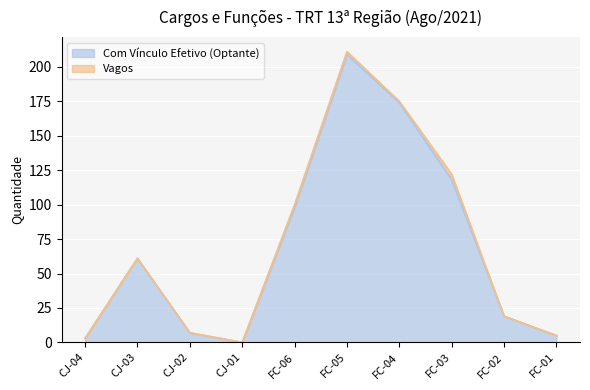

What is the change in value from CJ-02 to FC-05?

+202